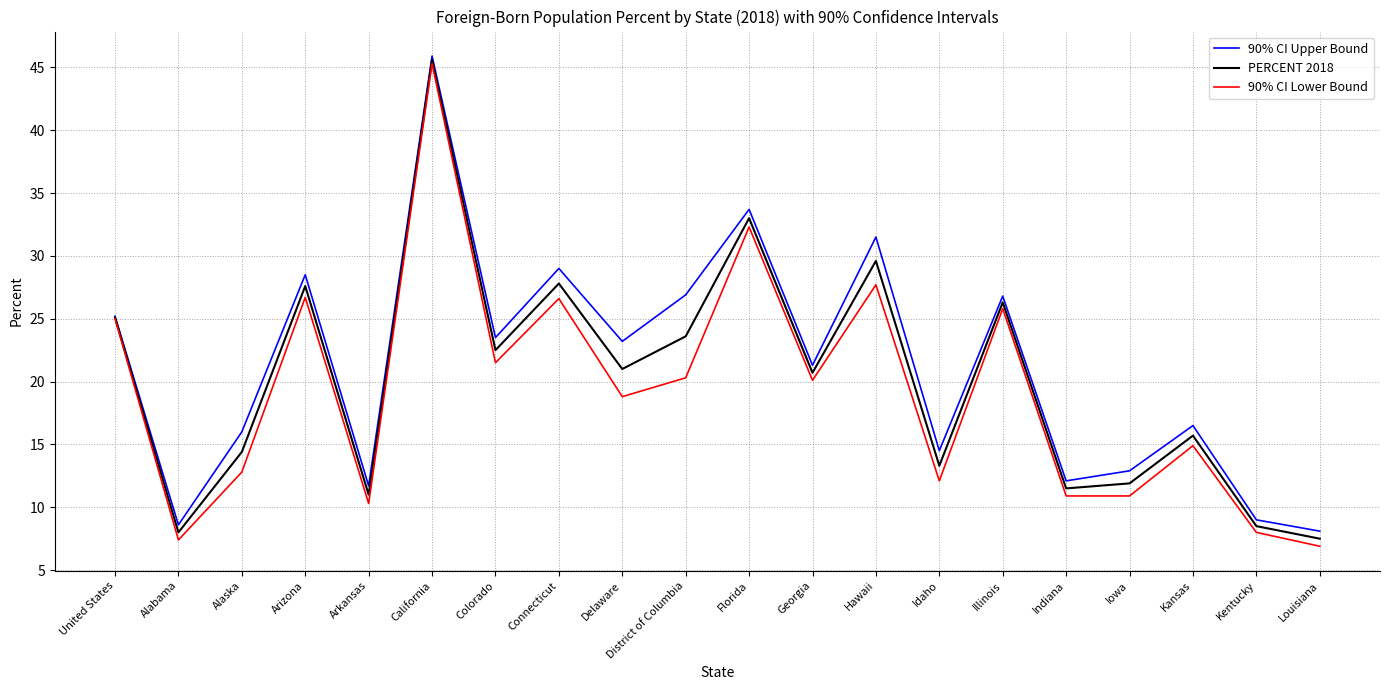

The 90% CI Upper Bound series shows 26.8 at Illinois. True or false?

True